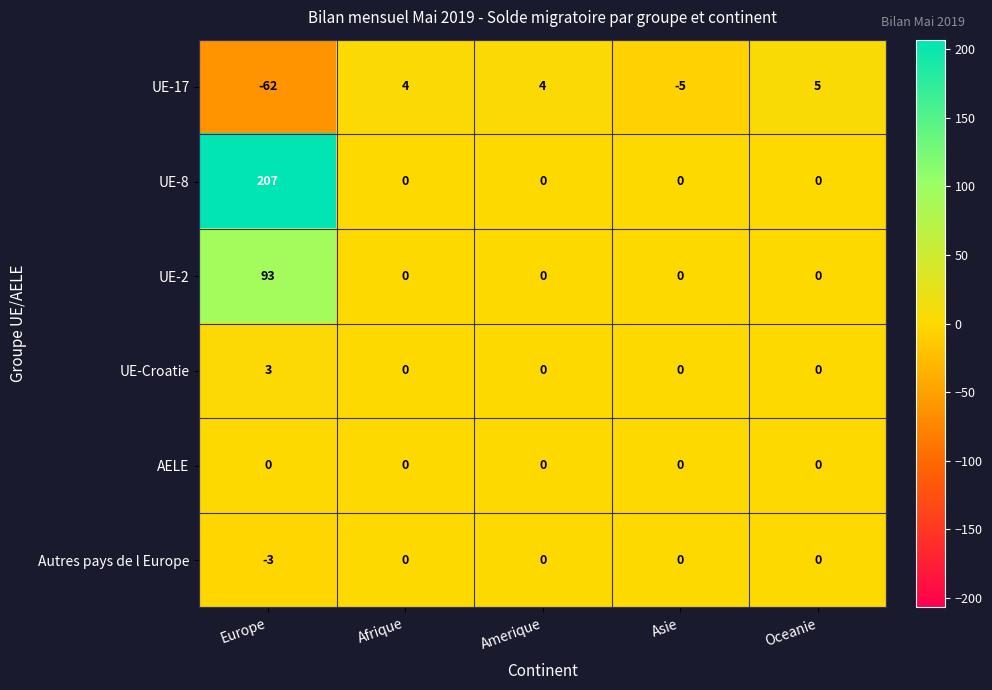

How many Autres pays de l Europe values are between 0 and 1?

4